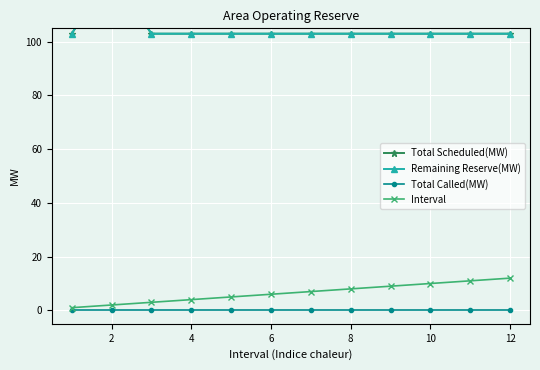

Where is Interval nearest to the value 6?

6